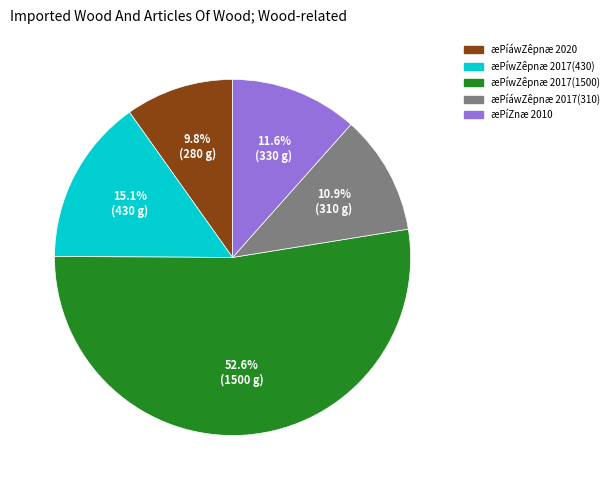

Count the number of slices in the pie.

5